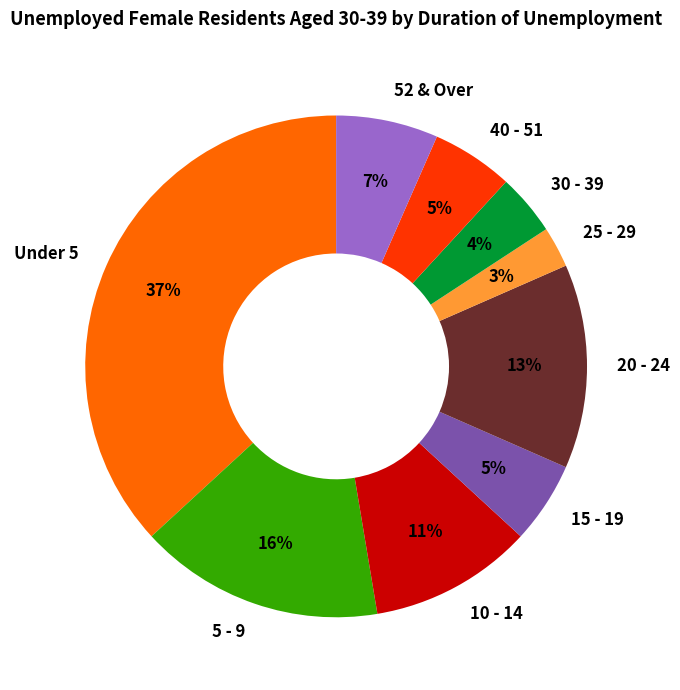

To the nearest percent, what is the combined percentage of 20 - 24 and 40 - 51?

18%